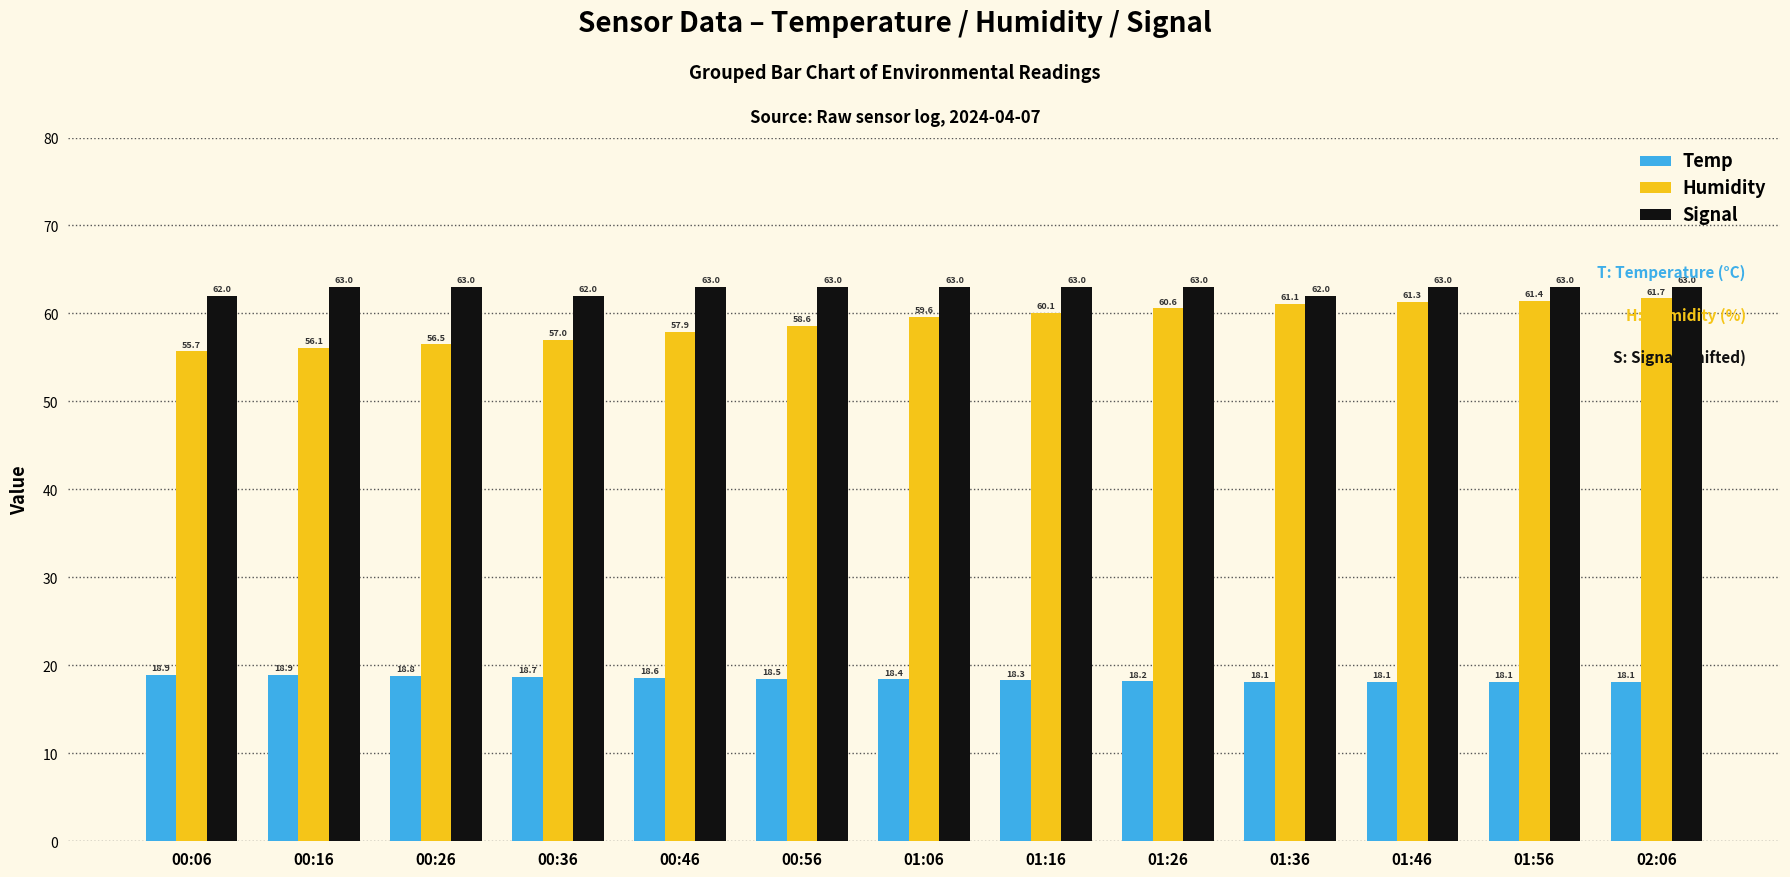

Is it true that Humidity equals 57.9 at 00:46?

True